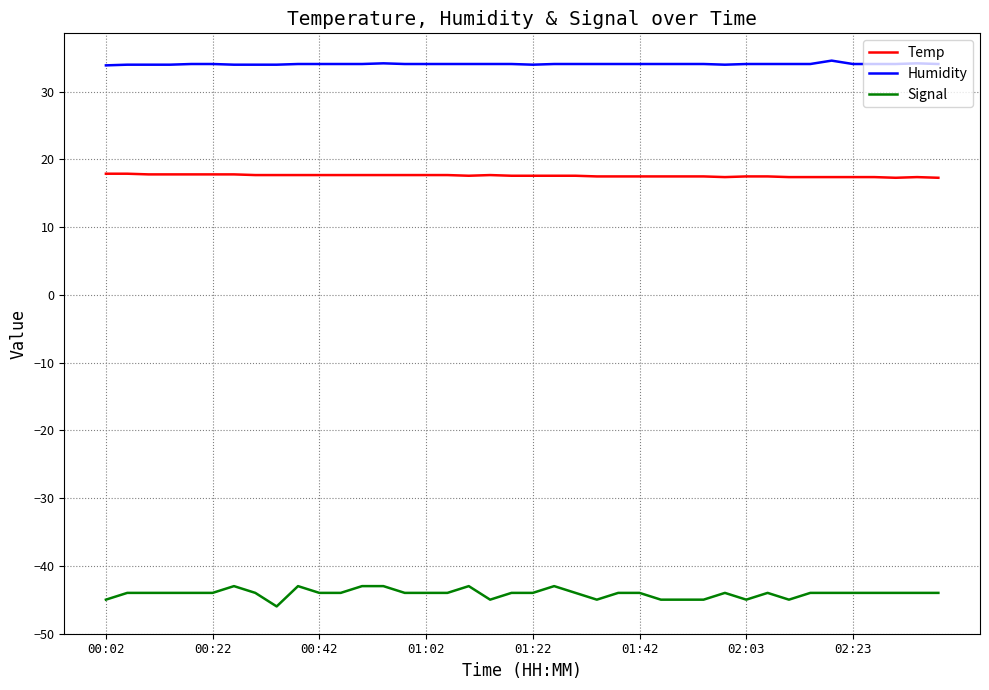

What is the minimum value for Temp?

17.3